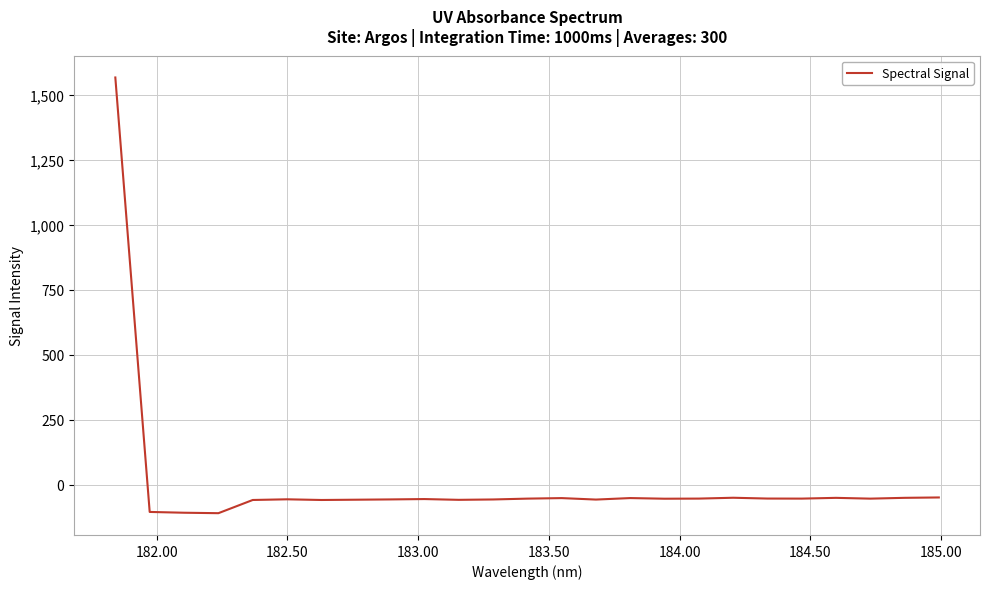

What is the difference between the maximum and minimum values?

1675.4